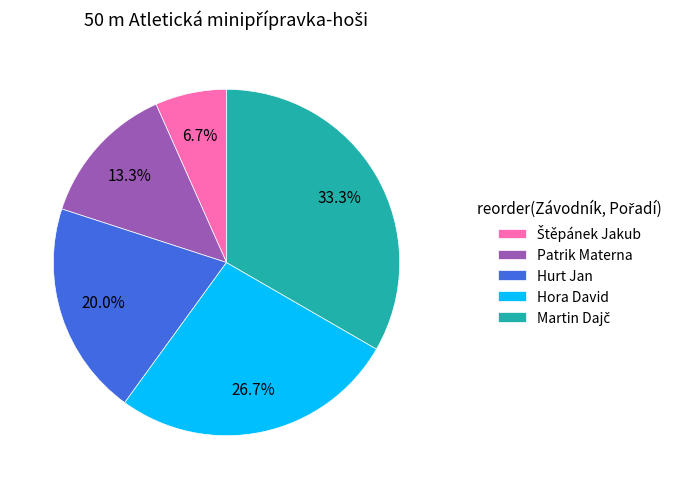

What percentage is NOT represented by Hora David?

73.3%